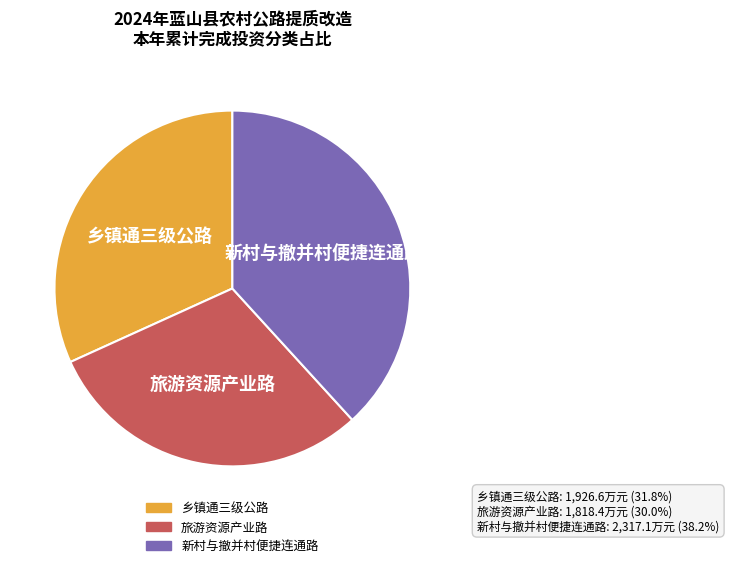

Count the number of slices in the pie.

3